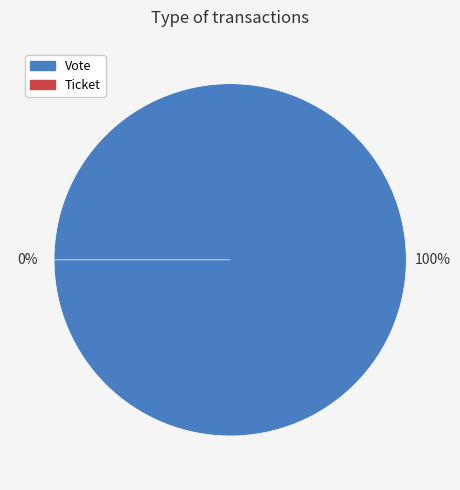

Which has a higher value, Vote or Ticket?

Vote